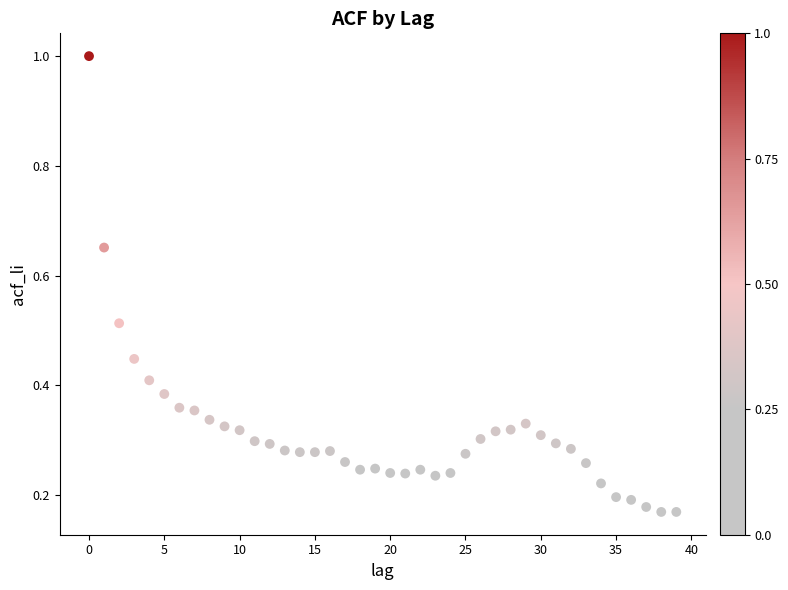

What is the range of Y values (max minus min)?

0.8